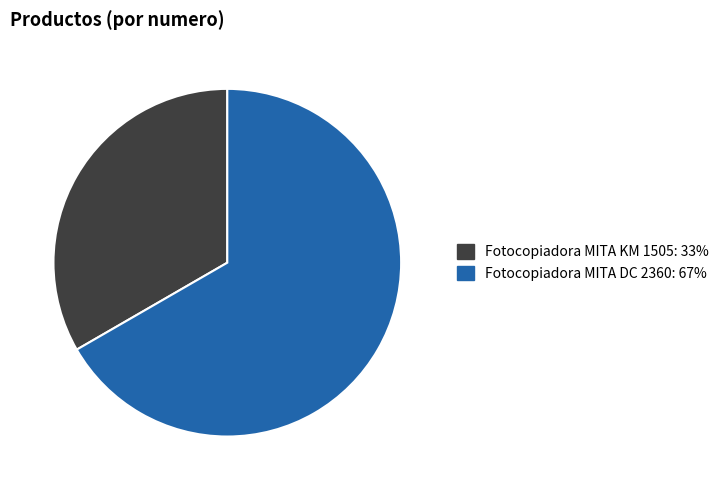

Approximately how many times larger is the value at Fotocopiadora MITA DC 2360 compared to Fotocopiadora MITA KM 1505?

2.0